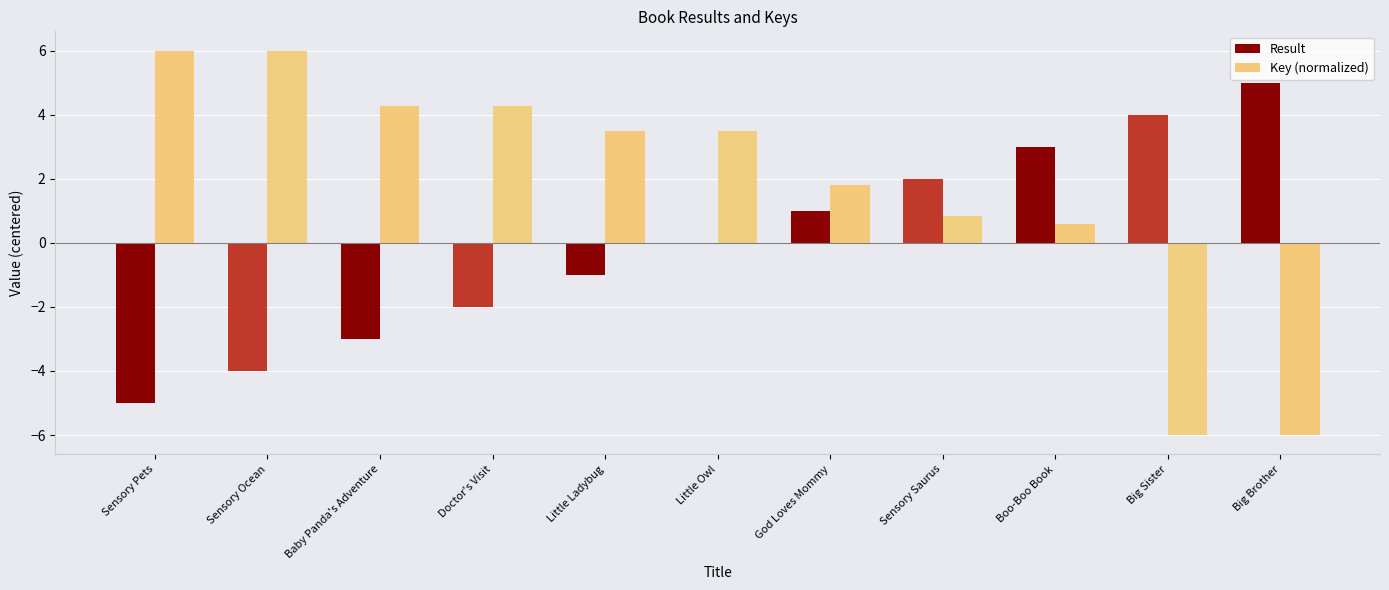

The Key (normalized) series shows 3.5 at Little Owl. True or false?

True